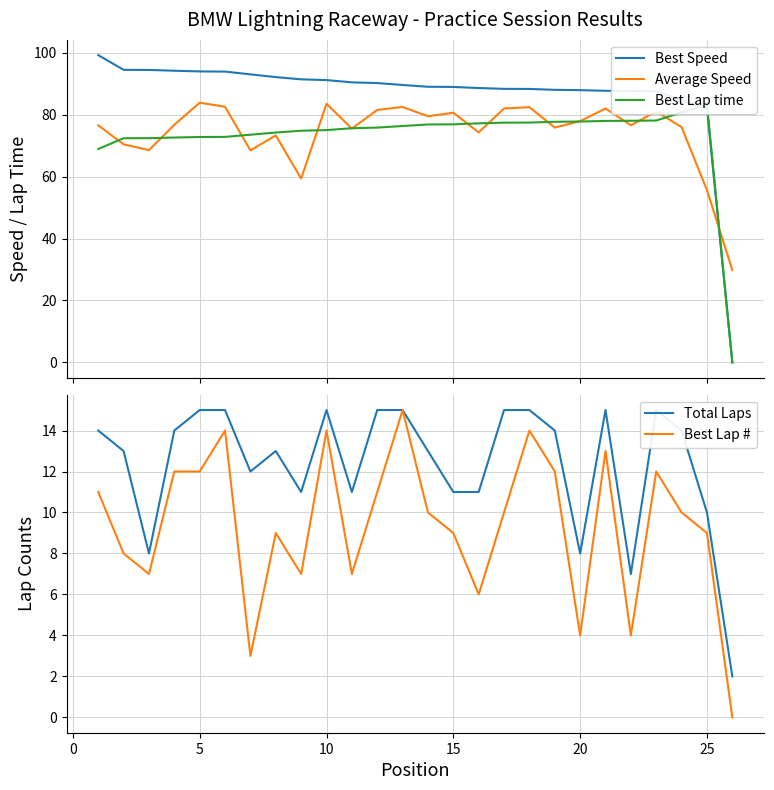

What is the maximum value for Best Lap #?

15